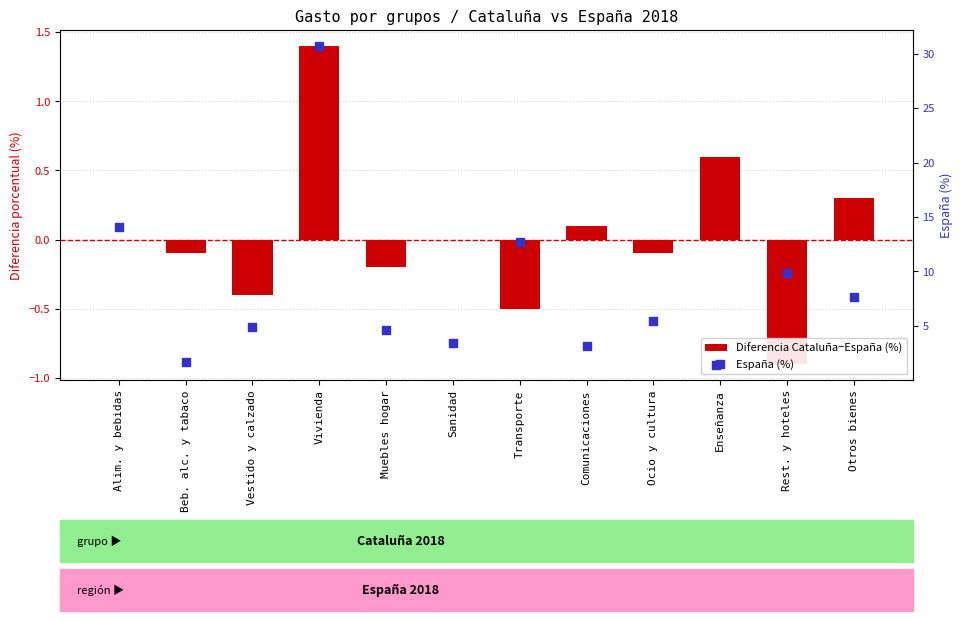

What are all the series names shown in the legend?

Diferencia Cataluña−España (%), España (%)